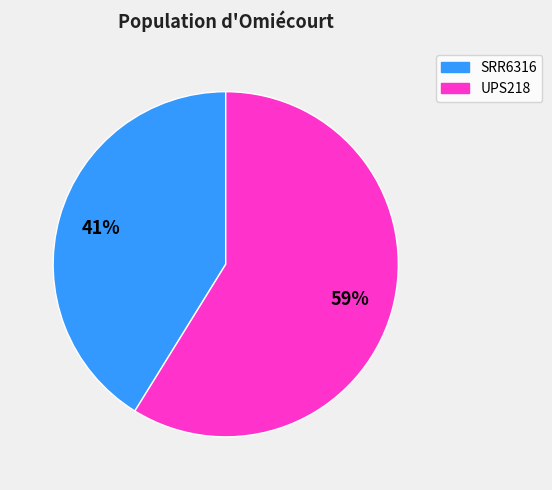

Between SRR6316 and UPS218, which is larger?

UPS218